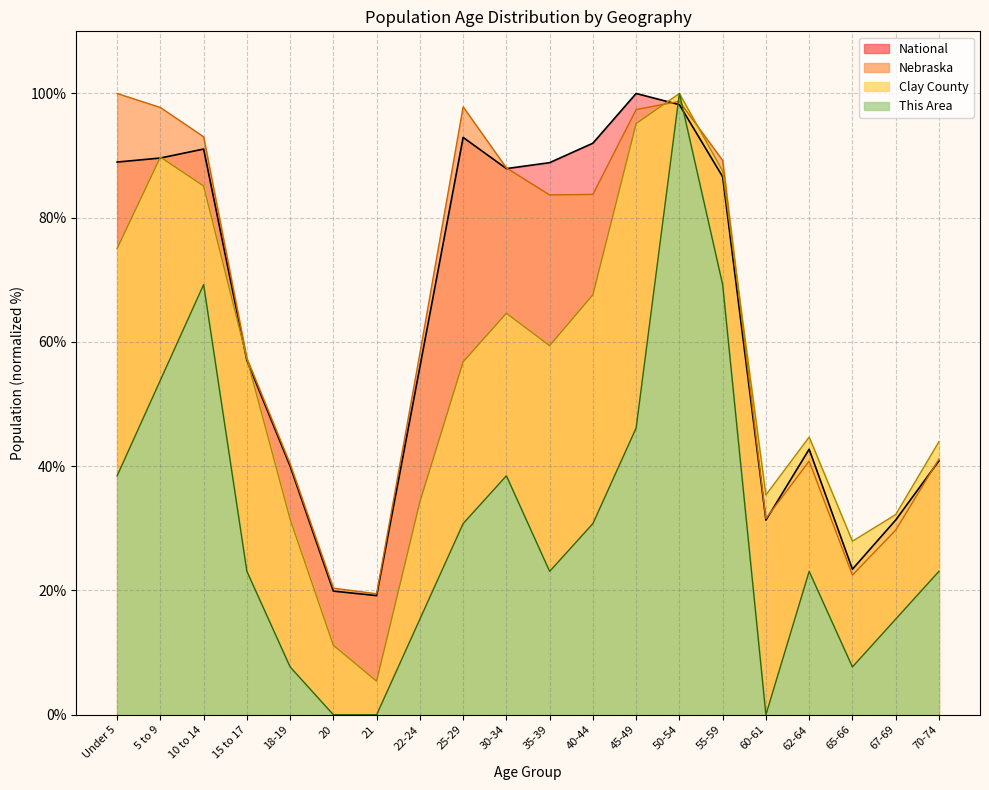

Which has a higher value, 55-59 or 50-54?

50-54